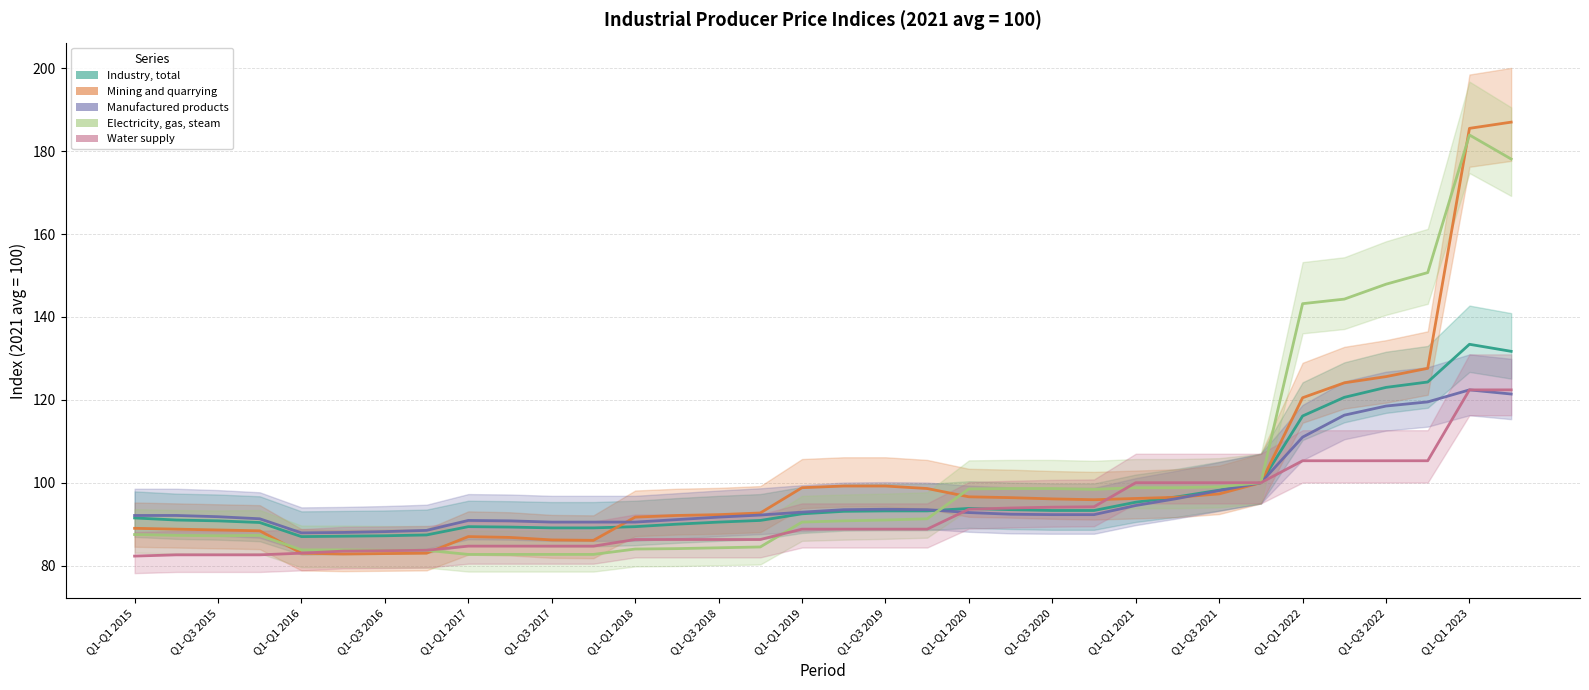

What is the average value of the Water supply series?

92.5